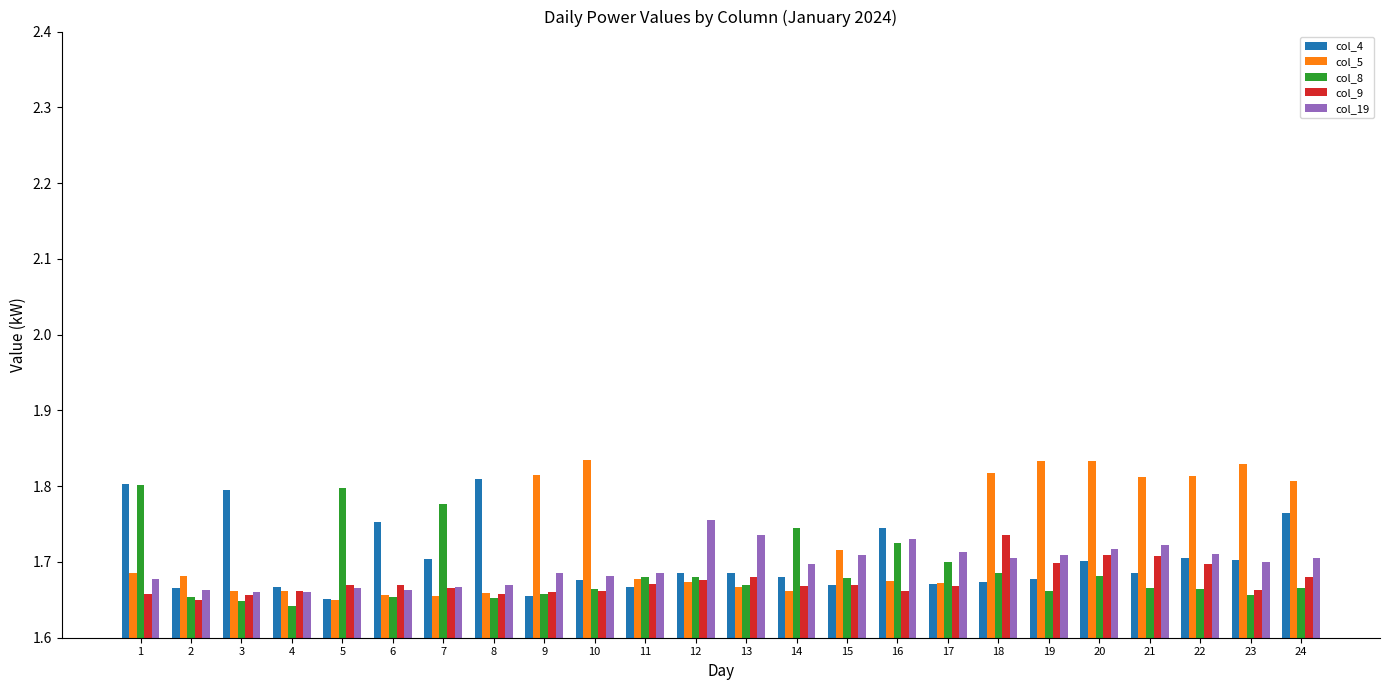

Where is col_9 nearest to the value 1?

2